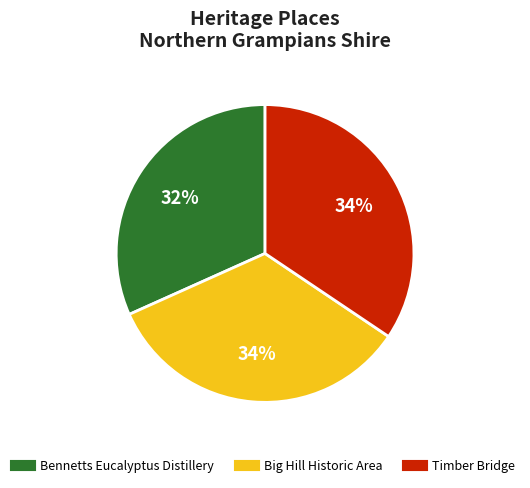

To the nearest percent, what portion does Timber Bridge represent?

34%